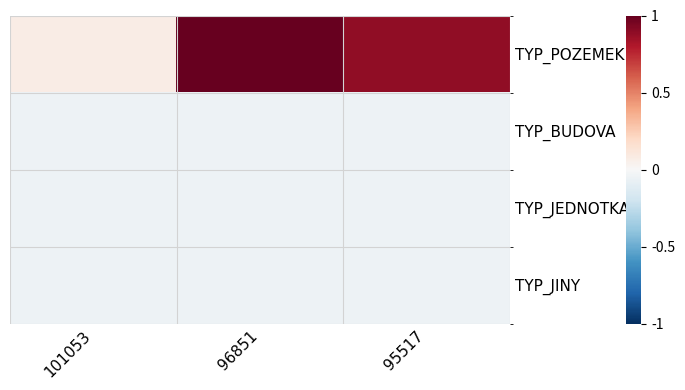

Reading right to left, transcribe all the data shown in this chart.

TYP_POZEMEK: 95517=0.9	96851=1.0	101053=0.1
TYP_BUDOVA: 95517=-0.1	96851=-0.1	101053=-0.1
TYP_JEDNOTKA: 95517=-0.1	96851=-0.1	101053=-0.1
TYP_JINY: 95517=-0.1	96851=-0.1	101053=-0.1